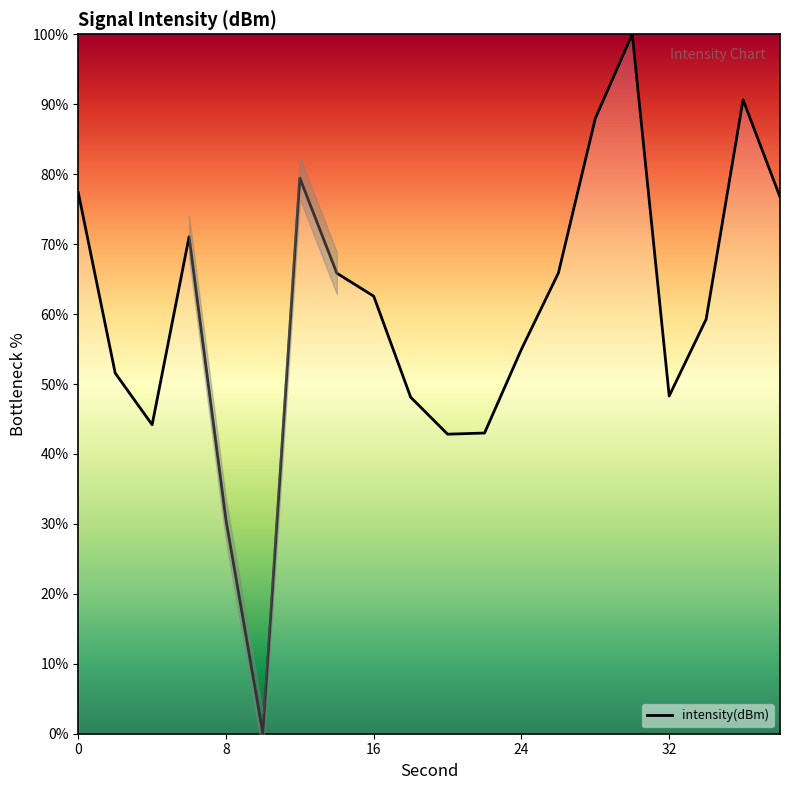

How many values are below 62?

10